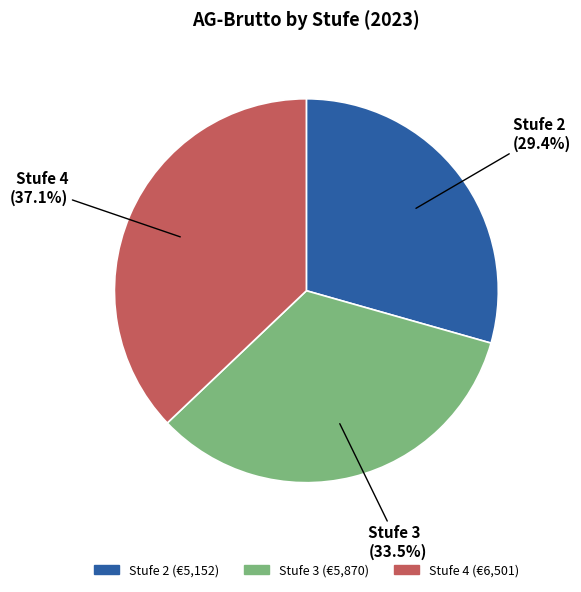

The Stufe 4 slice represents 37% of the pie. True or false?

True